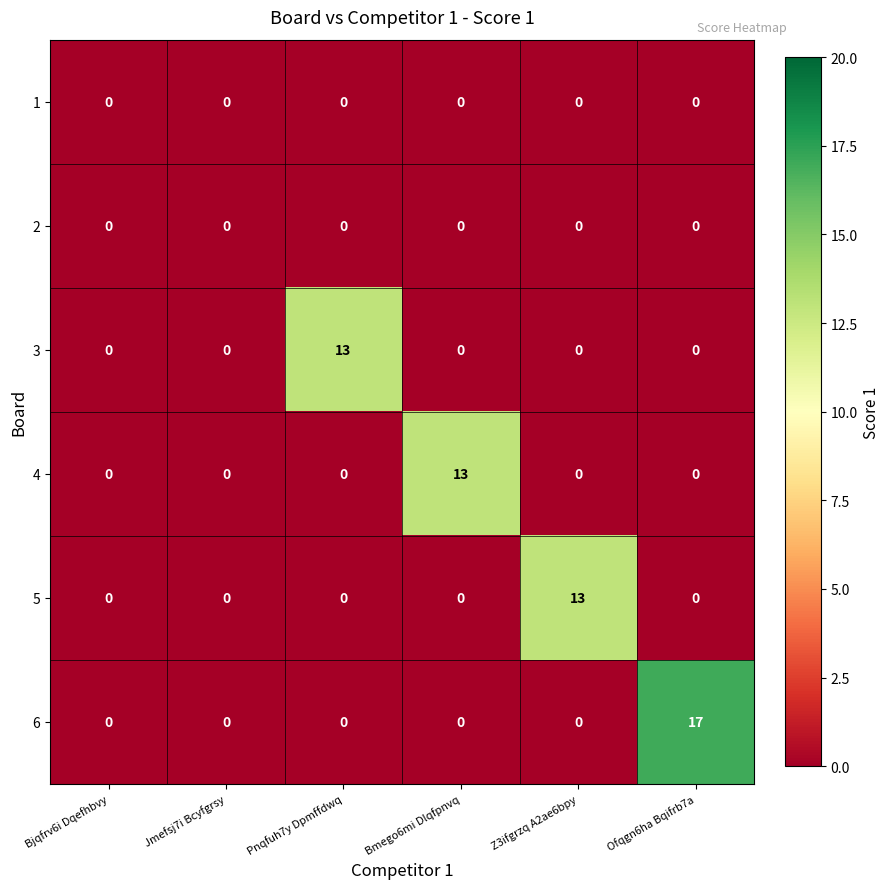

What is the greatest value displayed?

17